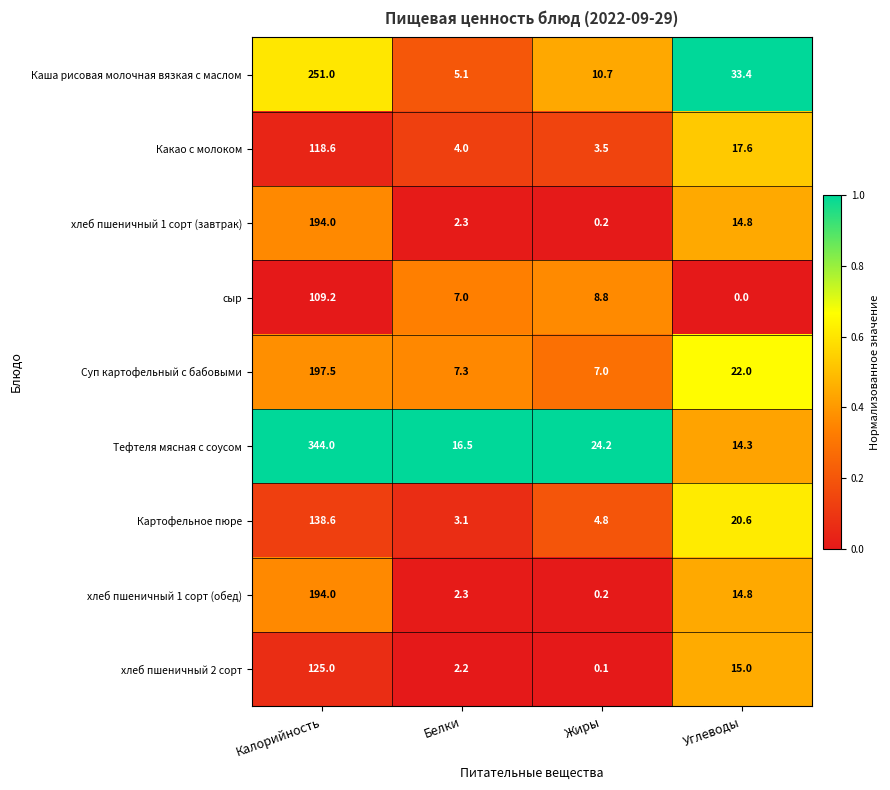

Which series changed the most between Калорийность and Жиры?

Тефтеля мясная с соусом